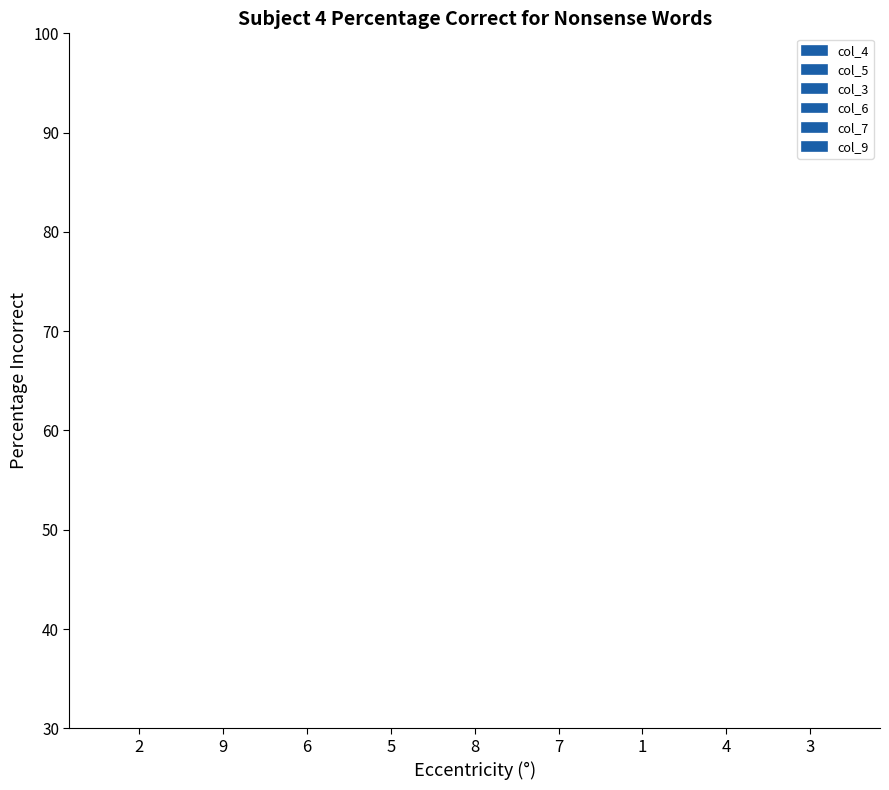

How many data points in col_6 are less than 5?

4